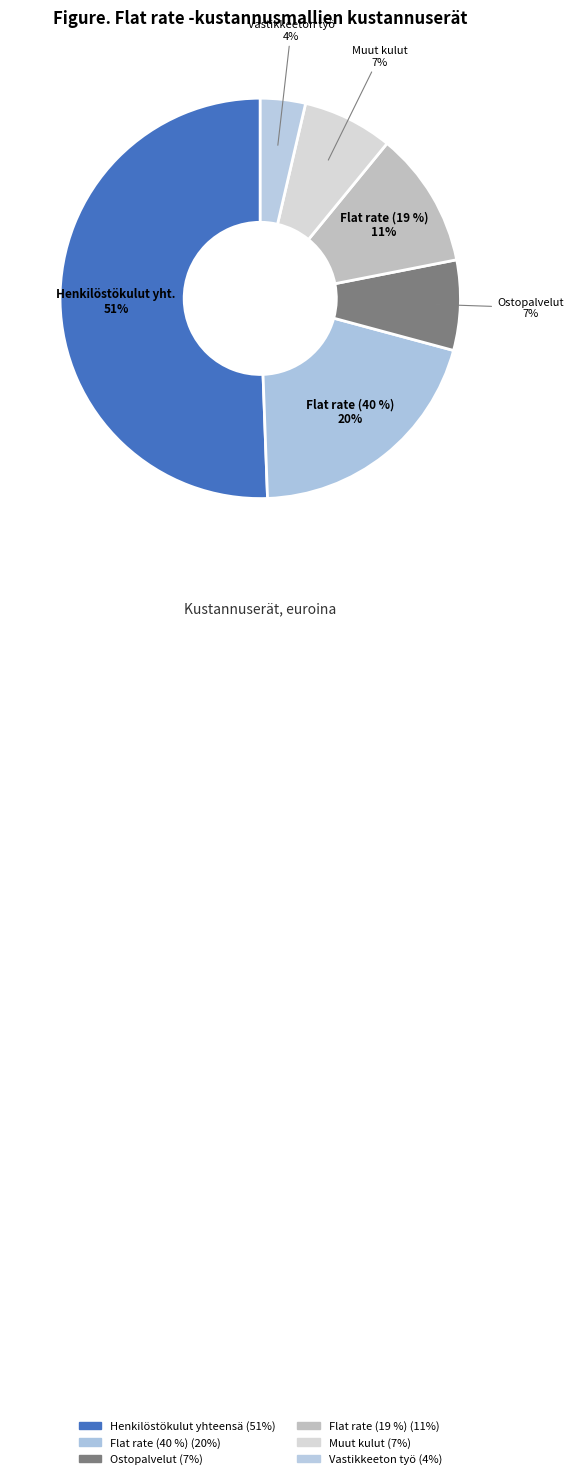

Which has a higher value, Henkilöstökulut yhteensä or Vastikkeeton työ?

Henkilöstökulut yhteensä